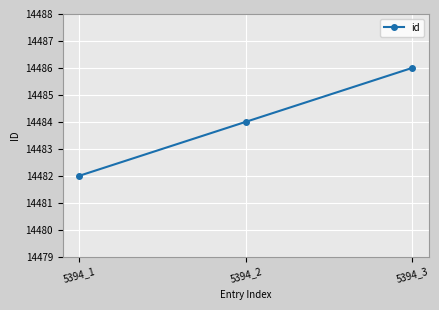

What is the ratio of the value at 5394_2 to the value at 5394_3?

1.0